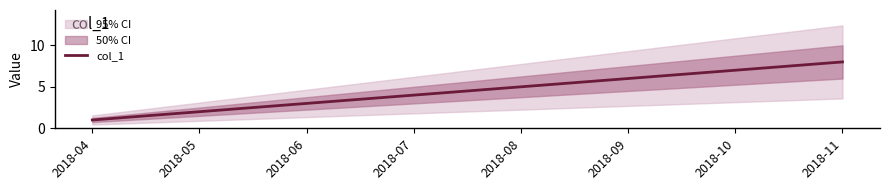

True or false: the data has more than 0 interior local peaks.

False